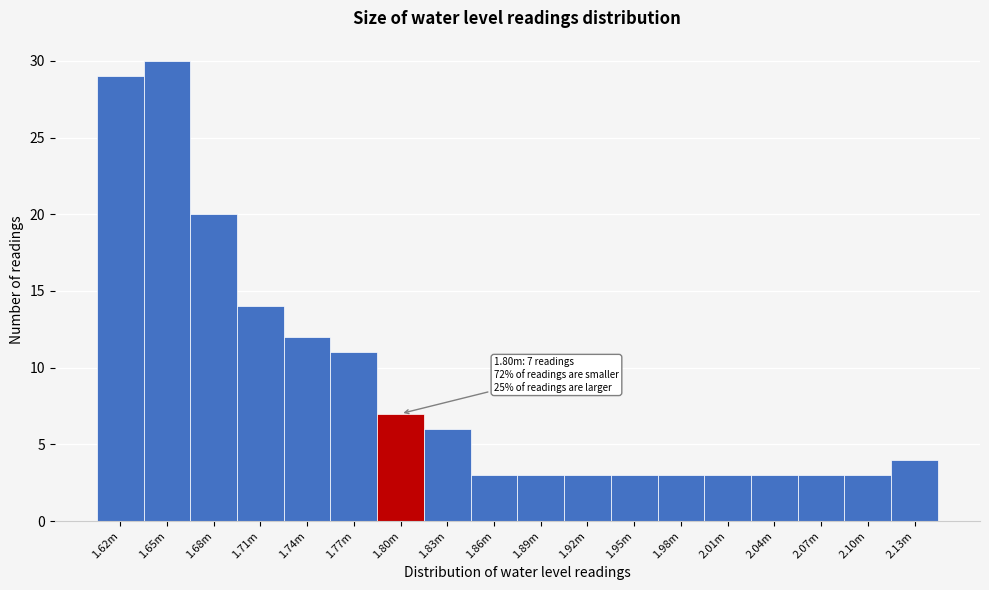

Reading left to right, extract all data points from this chart.

29	30	20	14	12	11	7	6	3	3	3	3	3	3	3	3	3	4